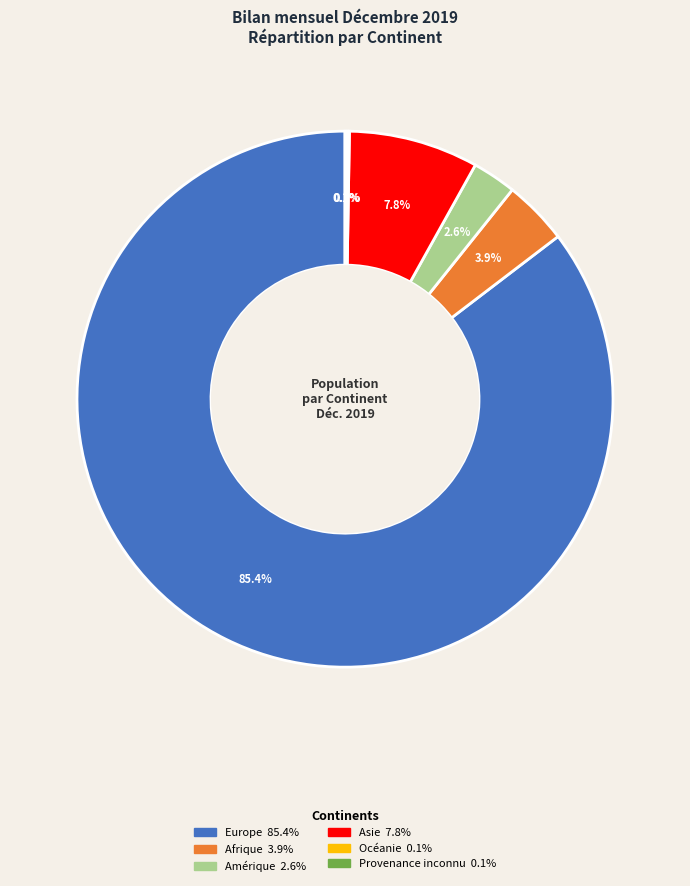

Do Amérique and Asie together represent more than half of the pie?

No